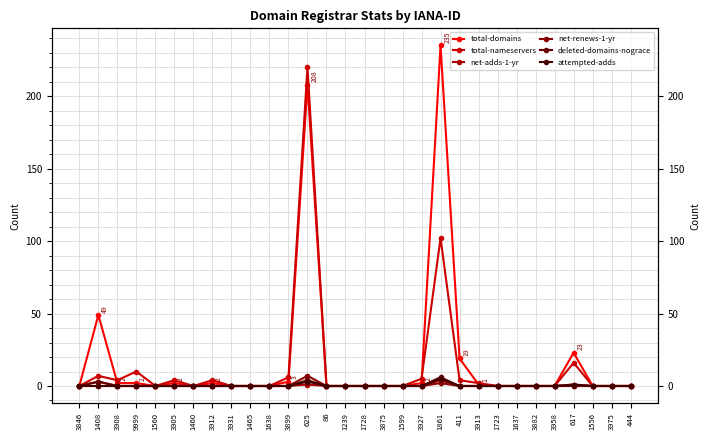

What is the label of the 25th point from the left?

3882